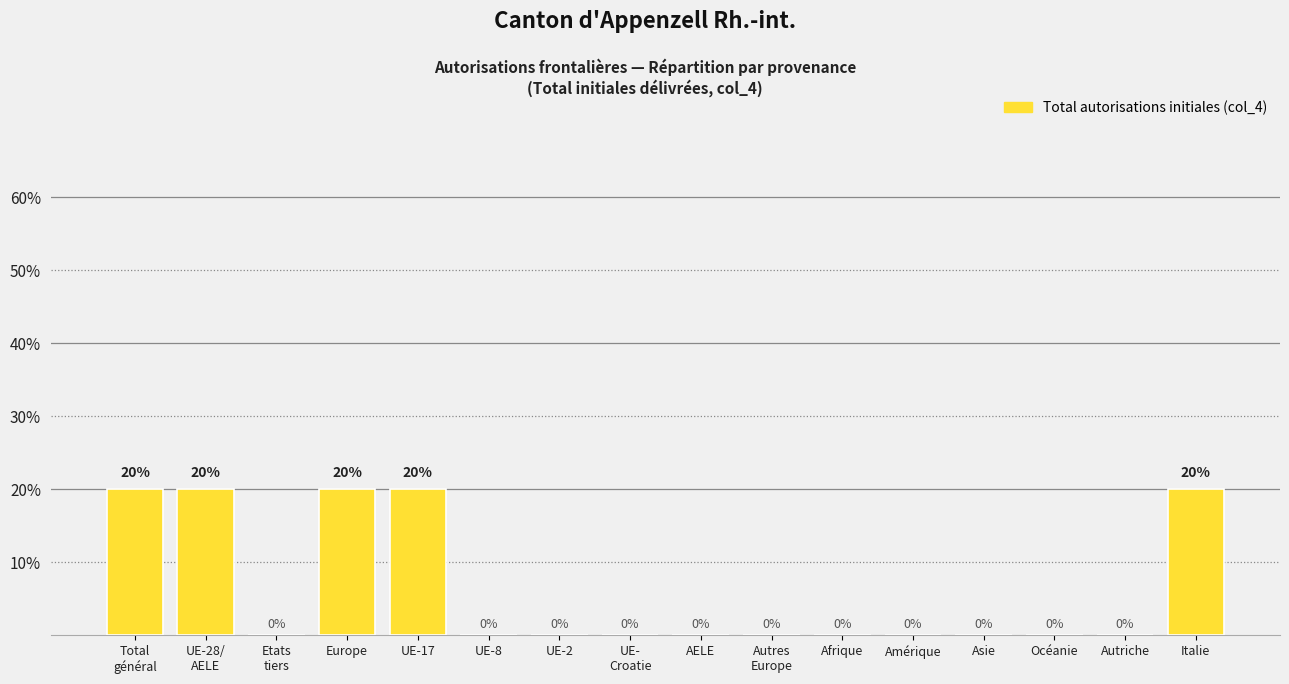

What is the change in value from UE-17 to AELE?

-20